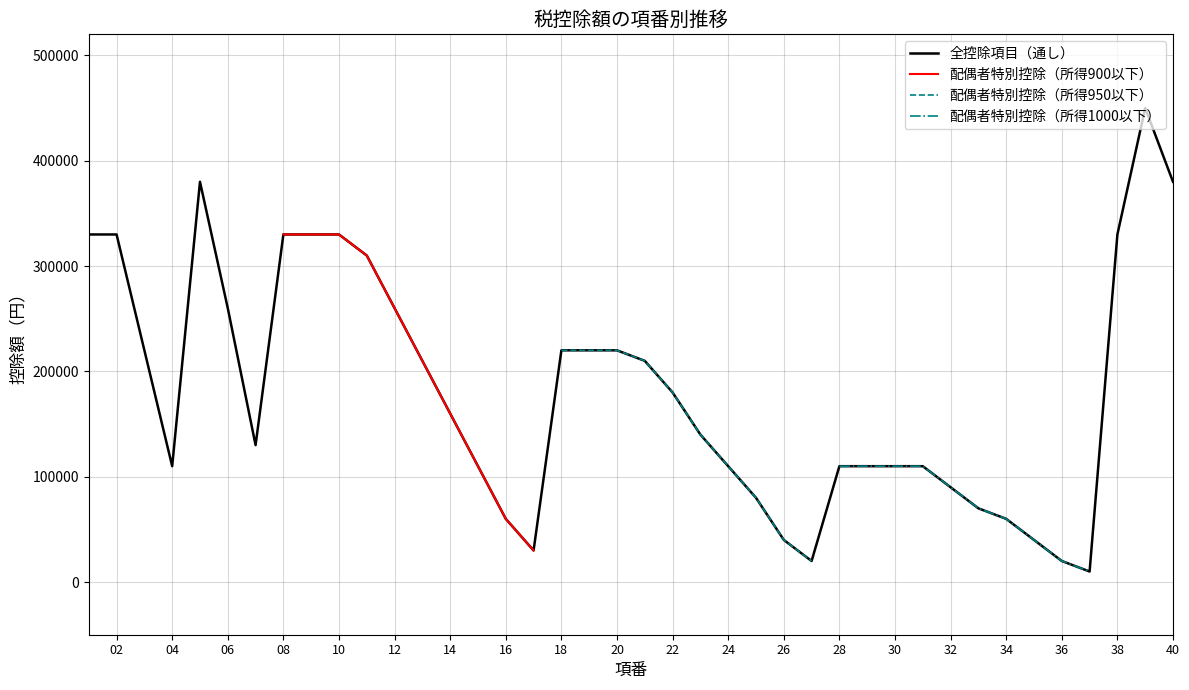

What is the minimum value shown in the chart?

10000